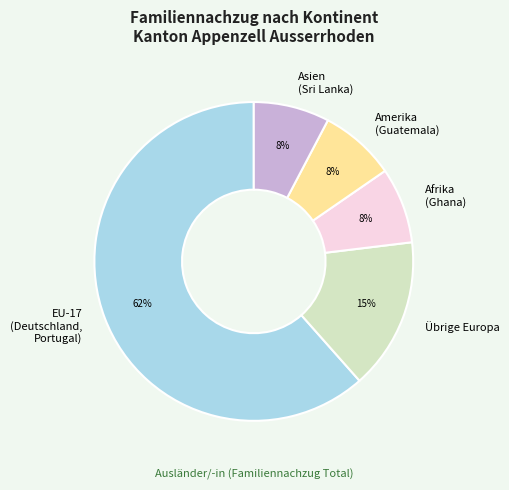

How many segments does this pie chart have?

5